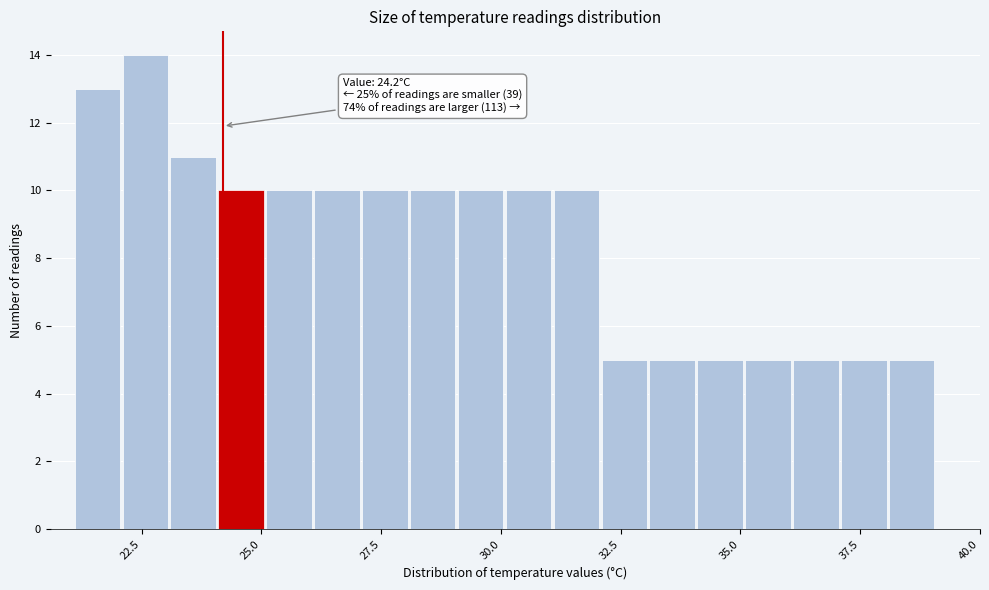

Read against the x-axis, roughly where is the centre of the tallest bar?

22.5